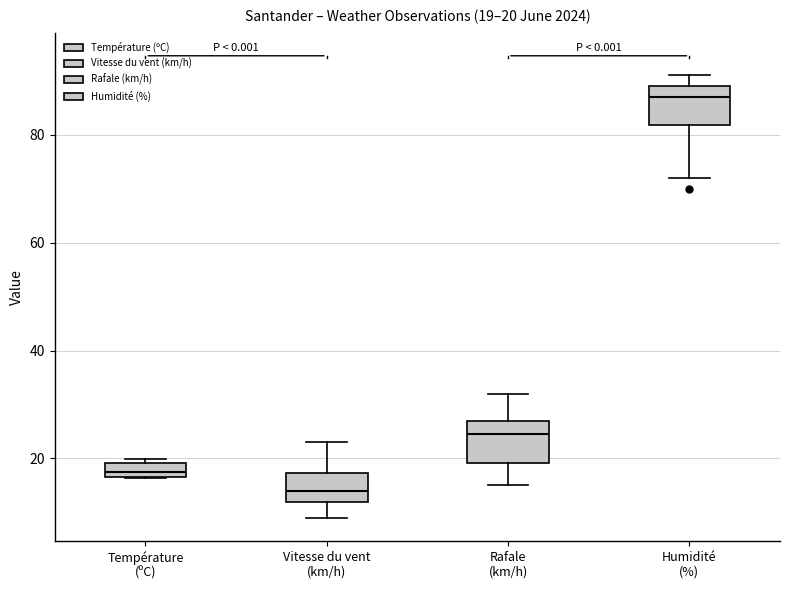

Which box has the lowest median line?

Vitesse du vent (km/h)